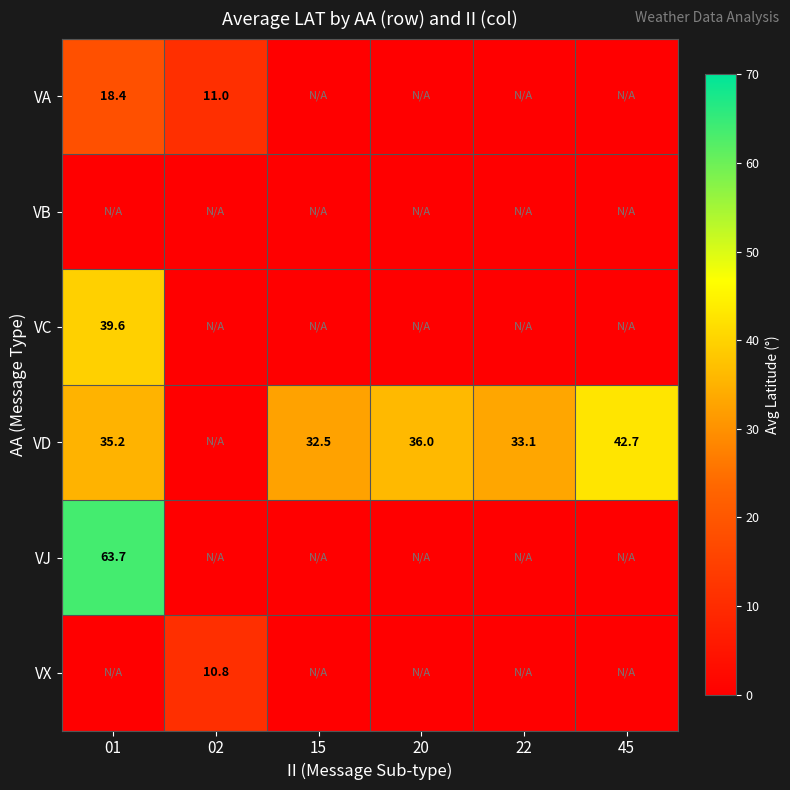

Is it true that VD equals 33.1 at 22?

True